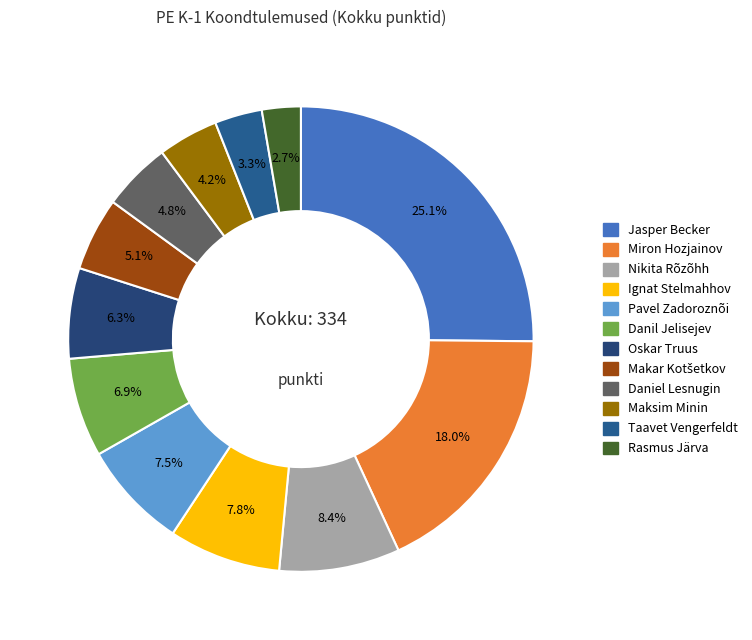

How many segments does this pie chart have?

12